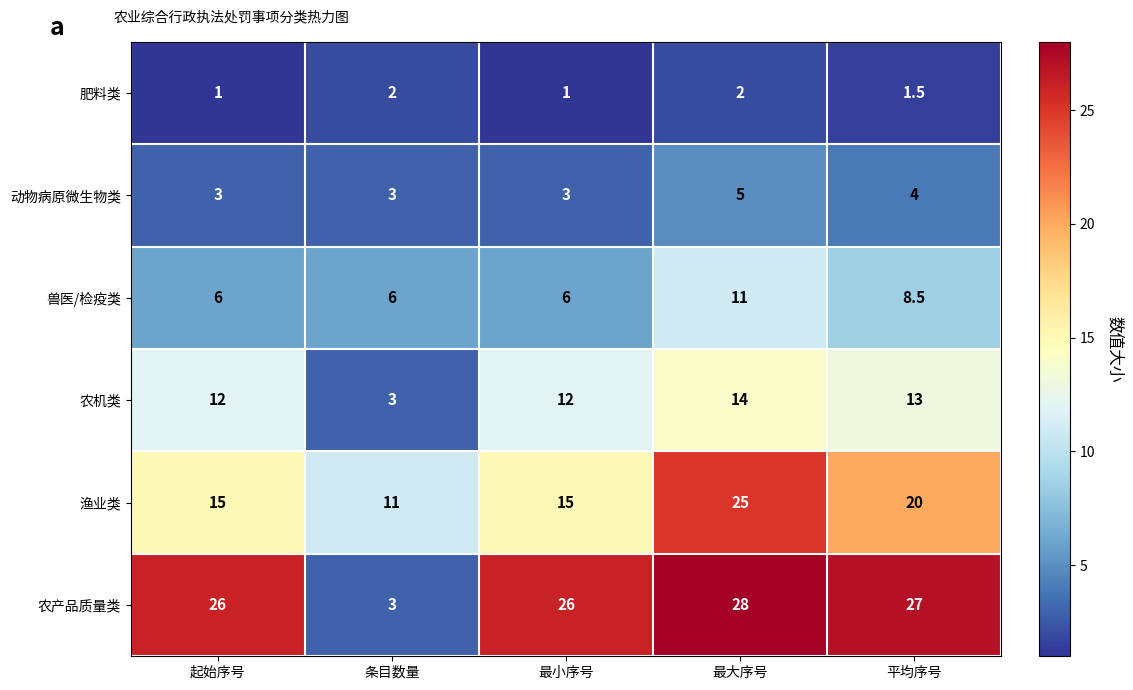

What is the sum of all 农机类 values?

54.0